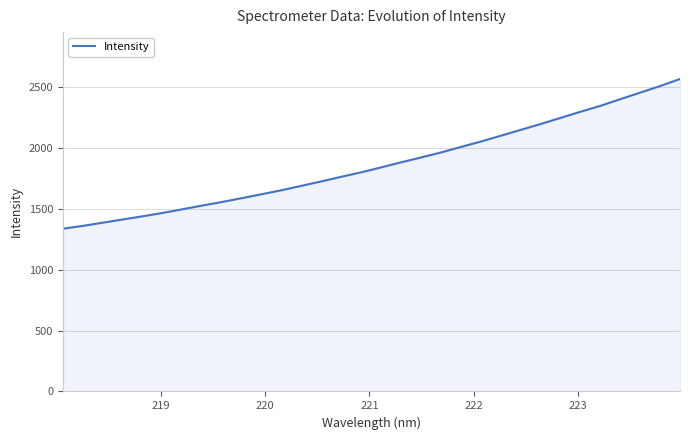

What is the minimum value shown in the chart?

1335.1